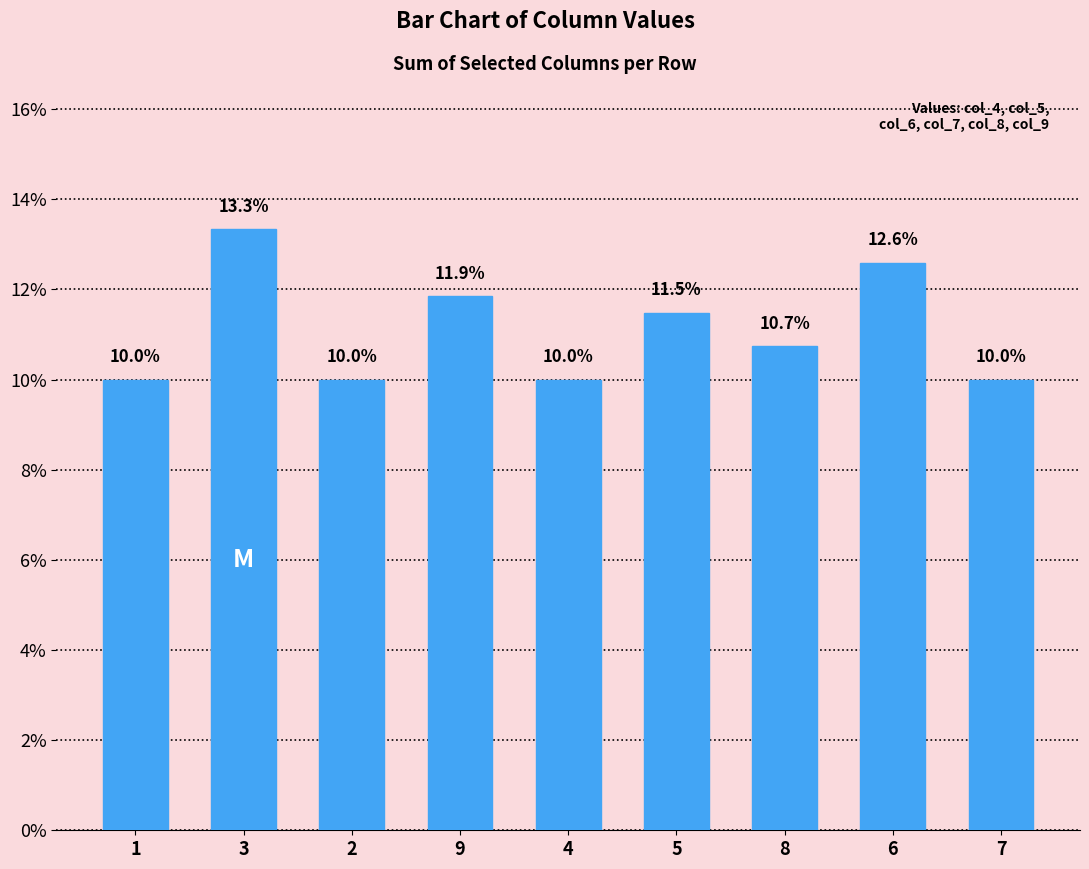

True or false: the data shows 10.7 at 8.

True